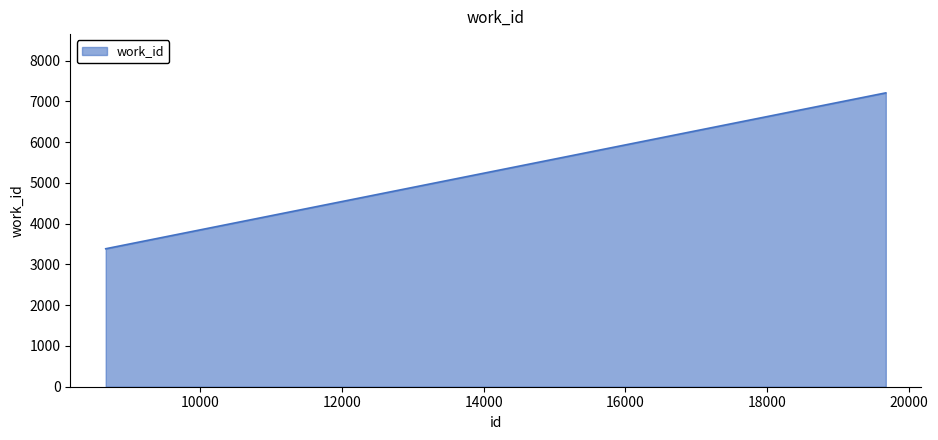

What is the sum of all values?

17808